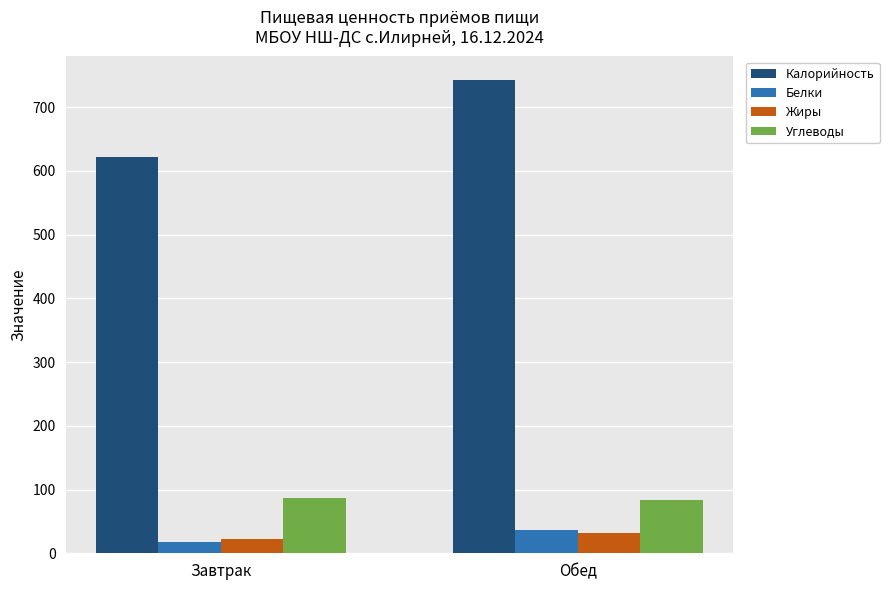

Is it true that Углеводы equals 125.0 at Обед?

False